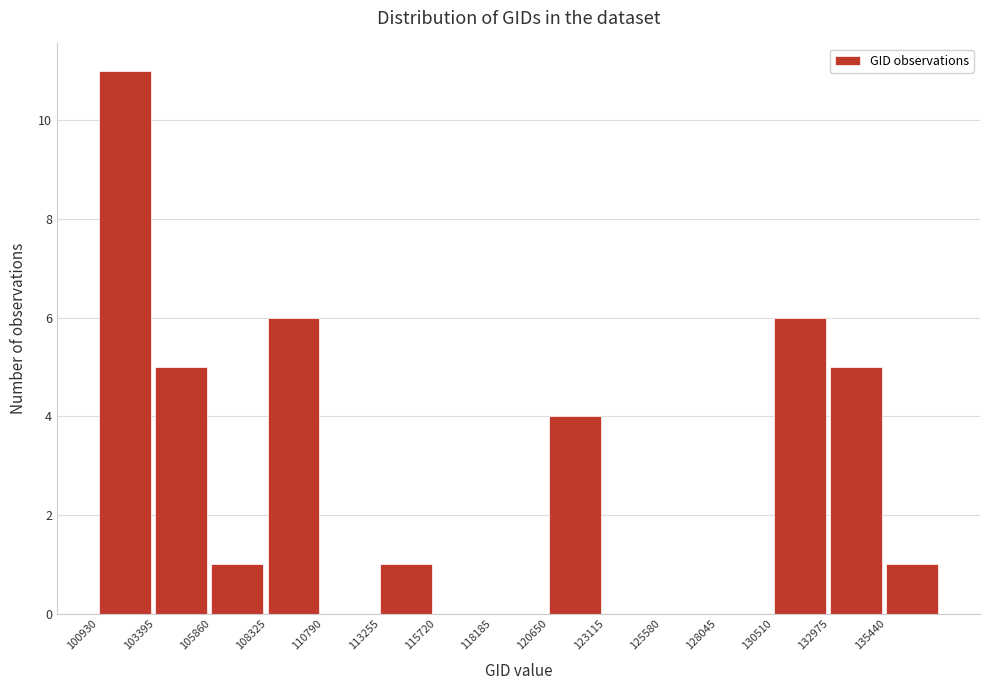

What is the height of the bar covering 106000 to 108500 on the x-axis? Neither the bar edges nor the heights are printed on the chart, so give them approximately, as read against the axes.

1